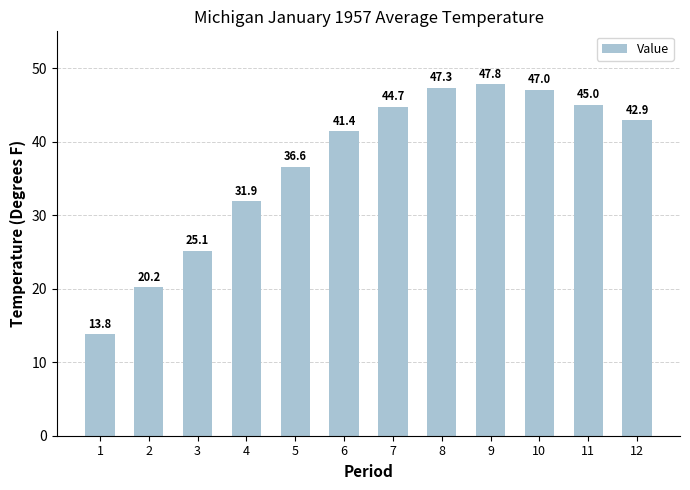

Rank the categories by value from lowest to highest.

1, 2, 3, 4, 5, 6, 12, 7, 11, 10, 8, 9